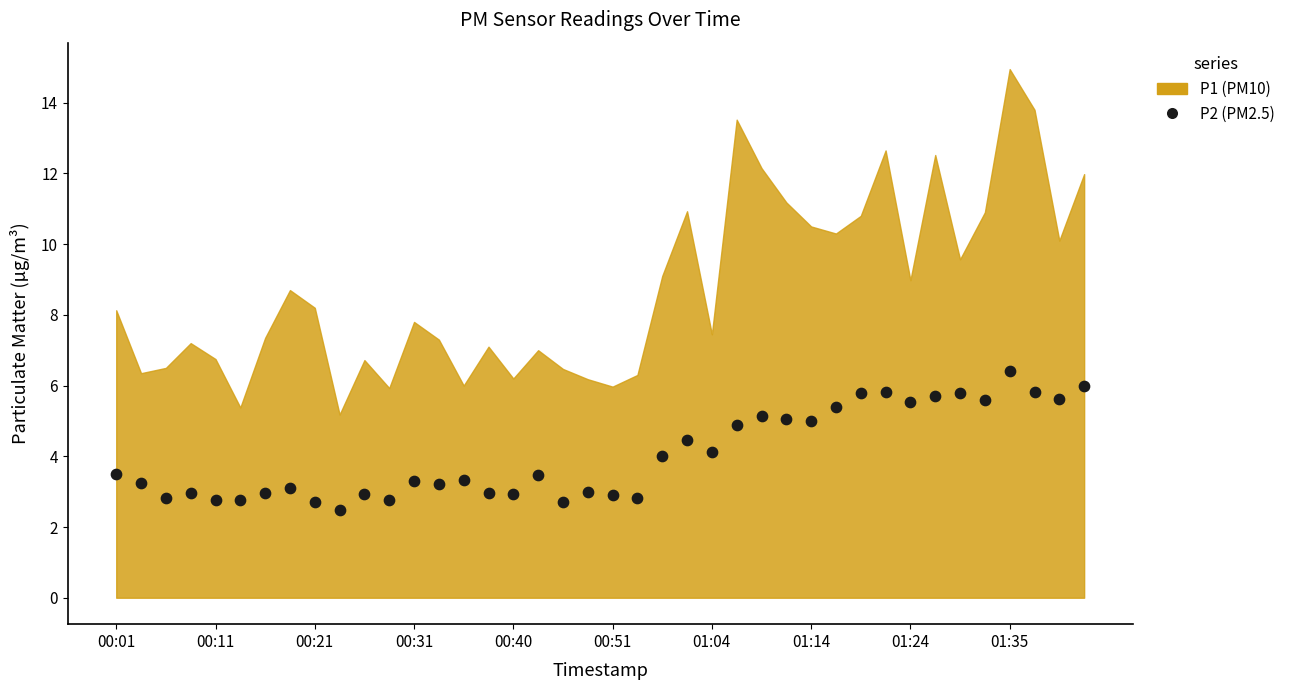

What is the range of Y values (max minus min)?

3.9